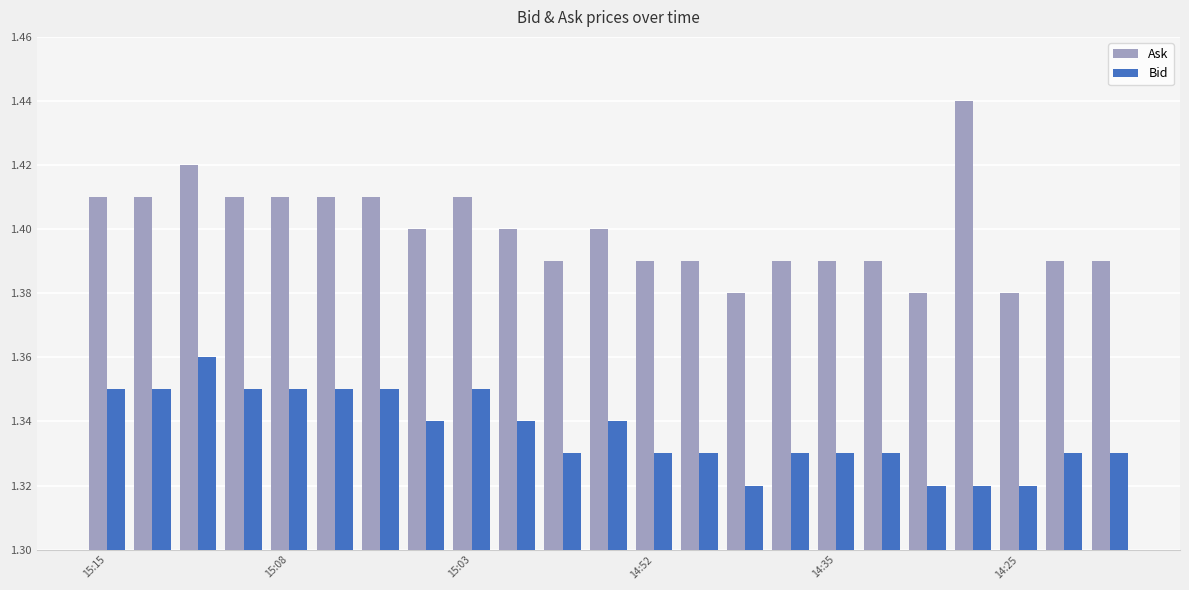

Which series has the largest total across all categories?

Ask